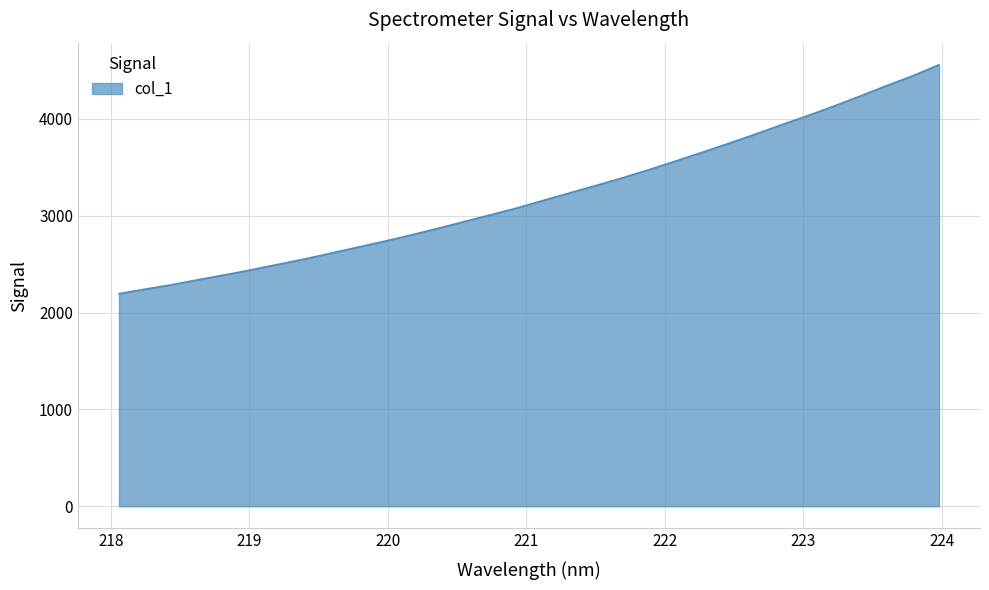

What is the greatest value displayed?

4558.2